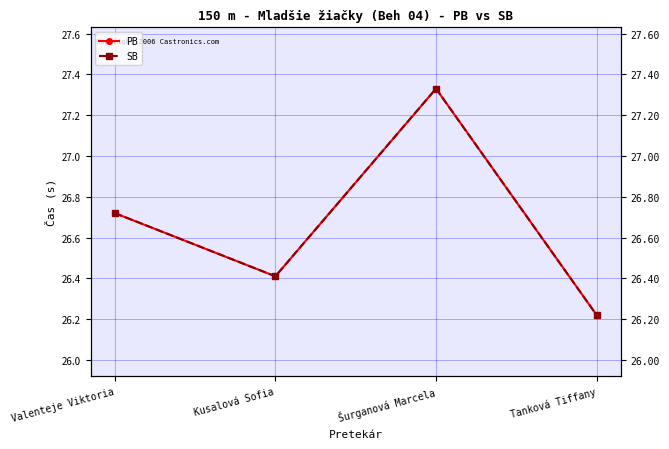

How many distinct data groups are displayed?

2